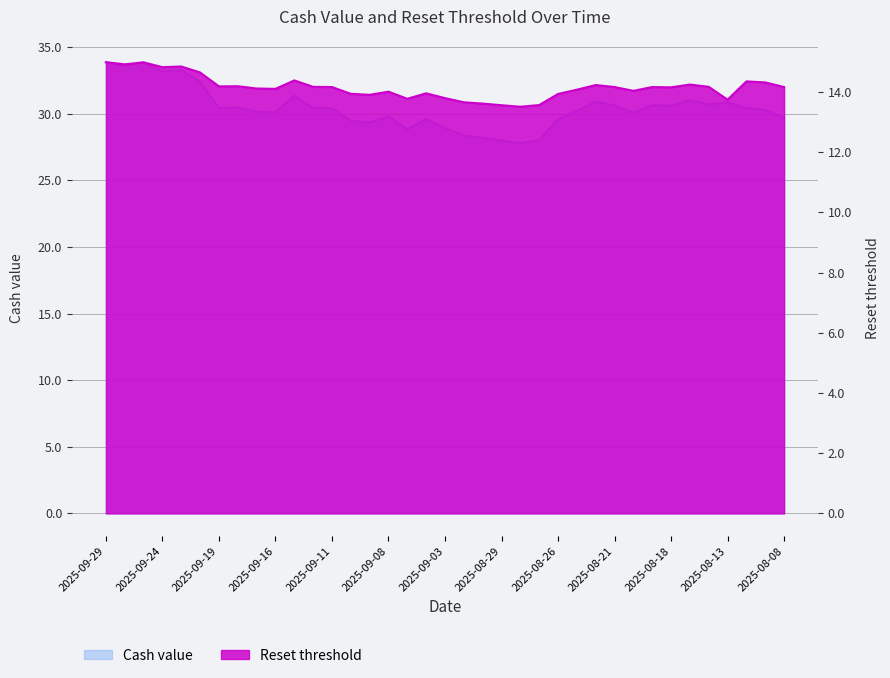

At which category is the sum across all series the highest?

2025-09-29